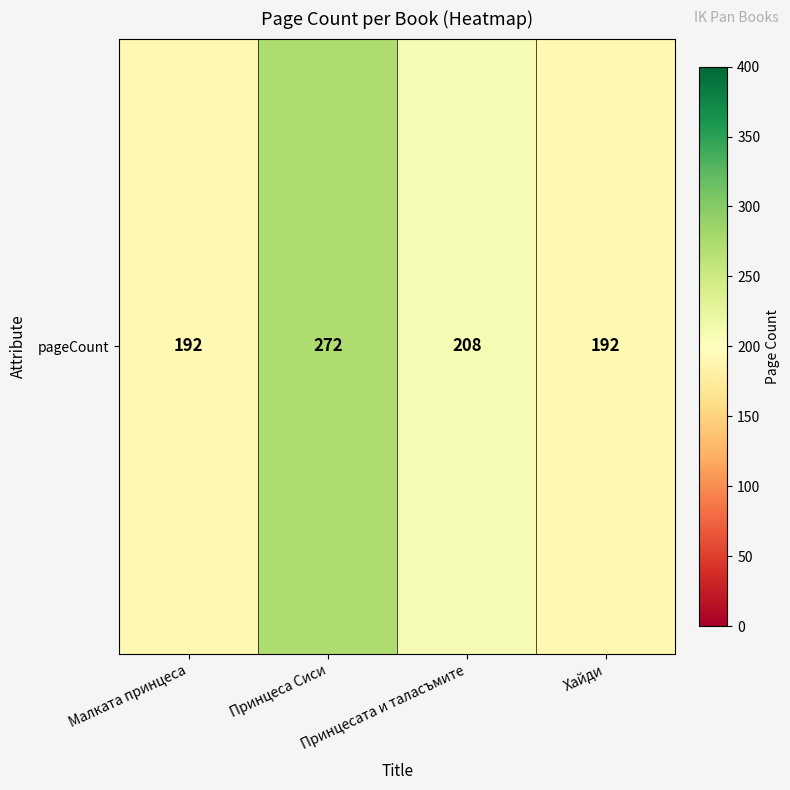

At which label does the data first exceed 208?

Принцеса Сиси